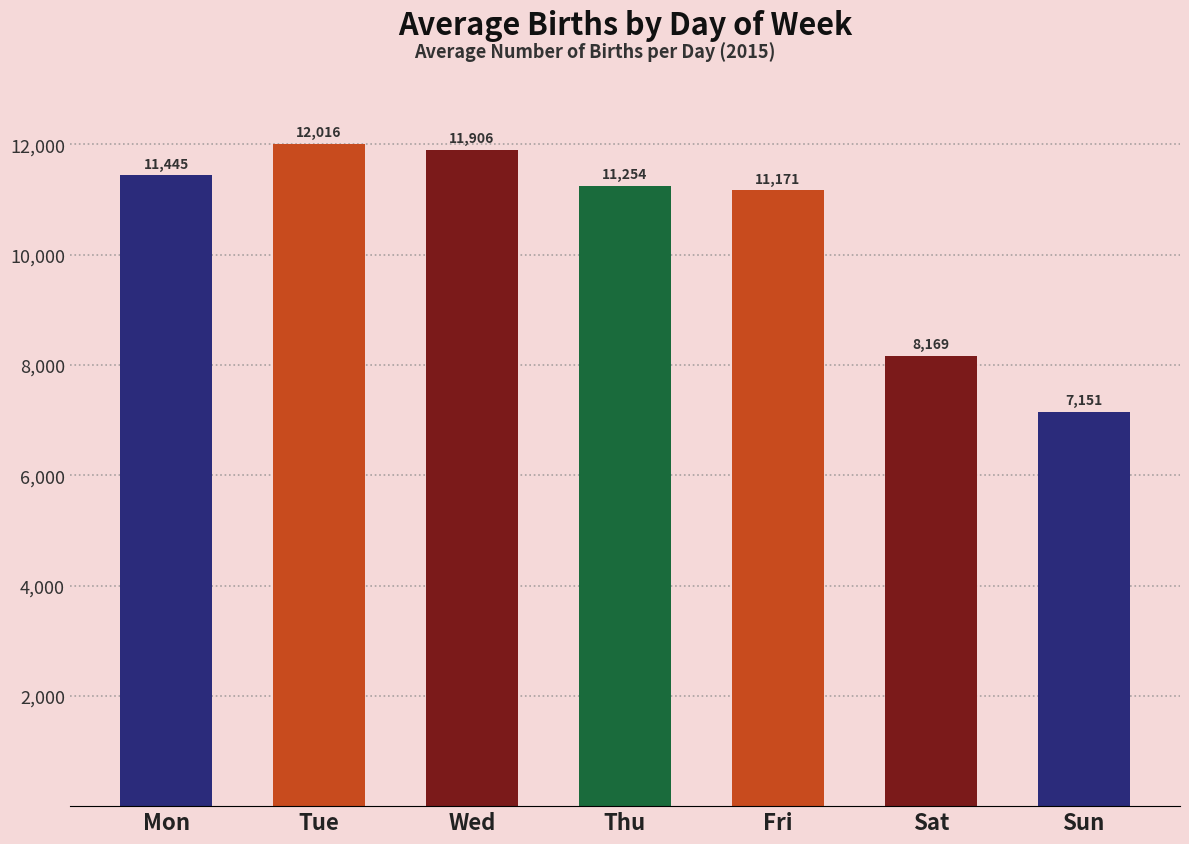

List the labels in order of value, smallest first.

Sun, Sat, Fri, Thu, Mon, Wed, Tue